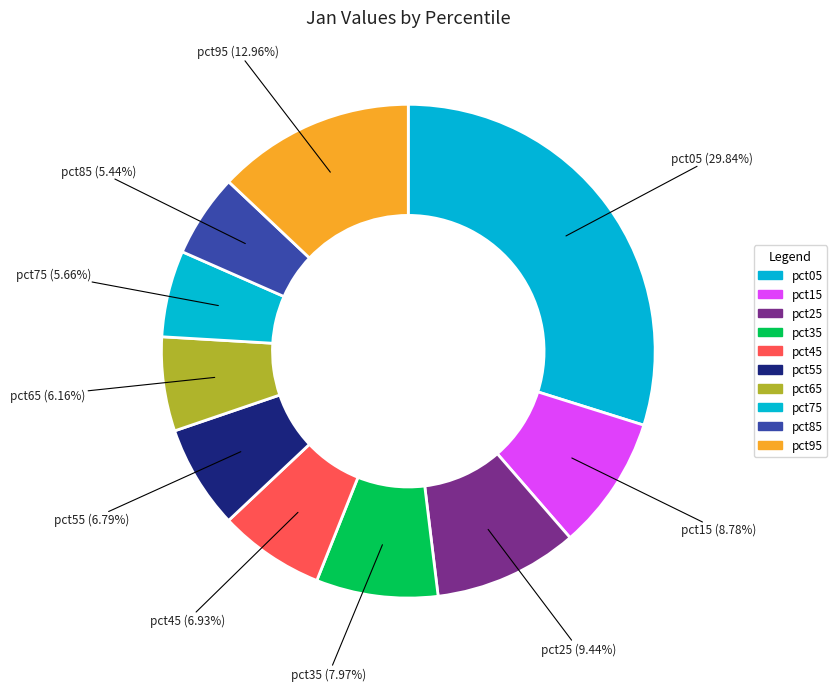

Is the sum of pct55 and pct85 greater than half?

No